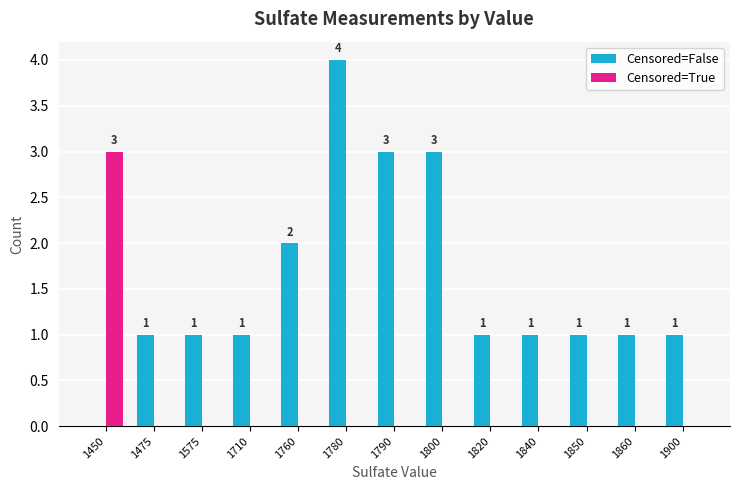

What is the total value across all series at 1840?

1